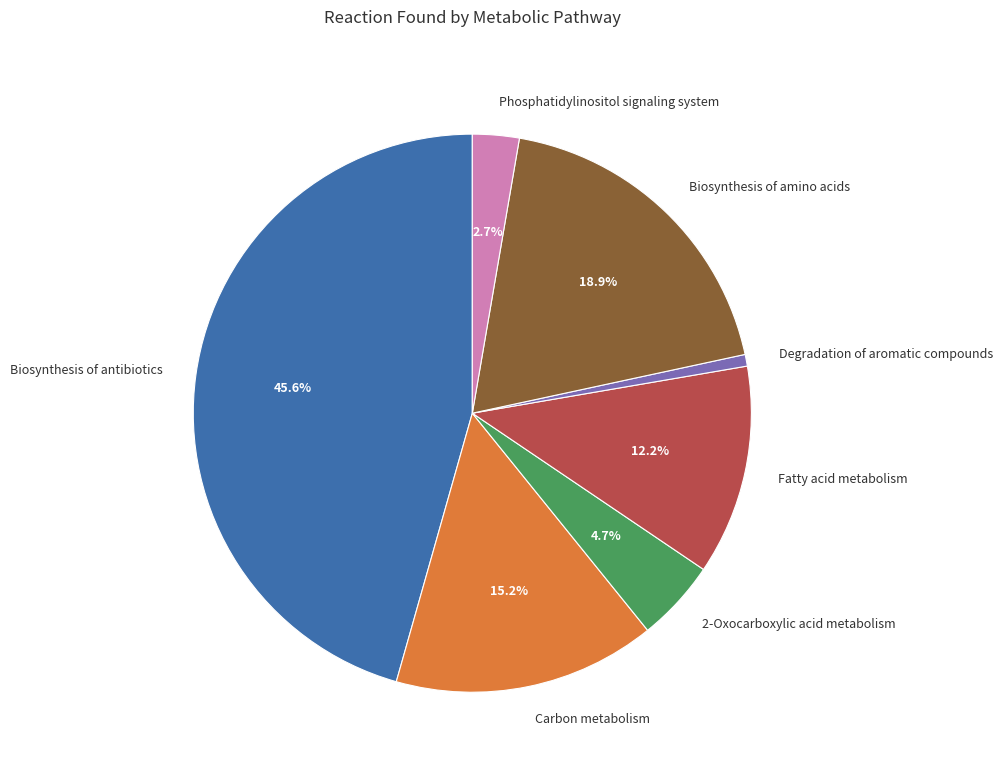

Does any single category account for the majority?

No